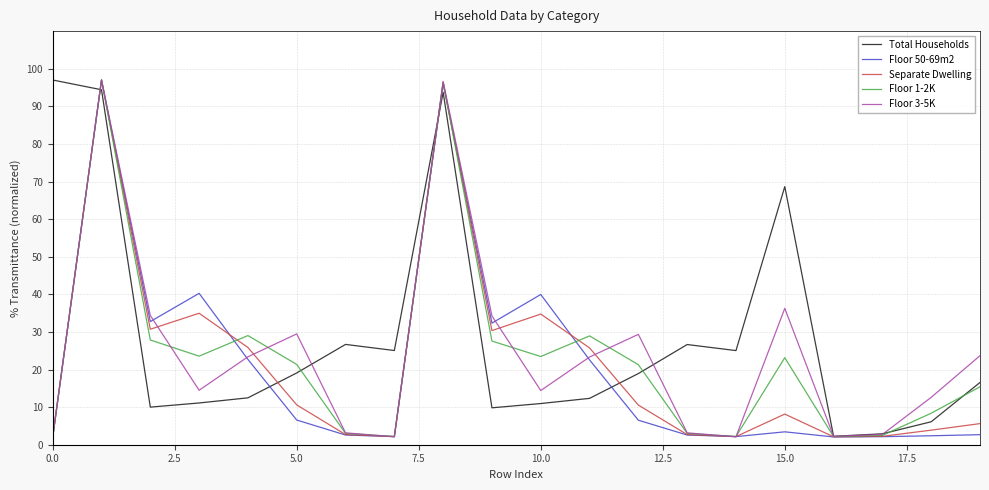

What is the maximum value shown in the chart?

97.0